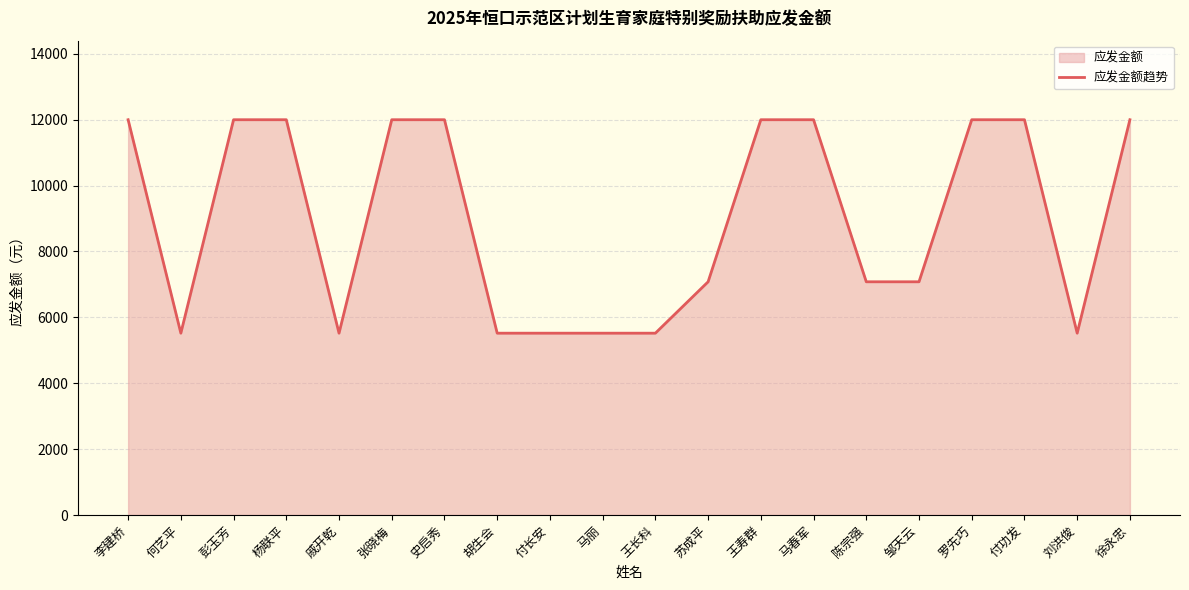

How many categories are shown in the chart?

20